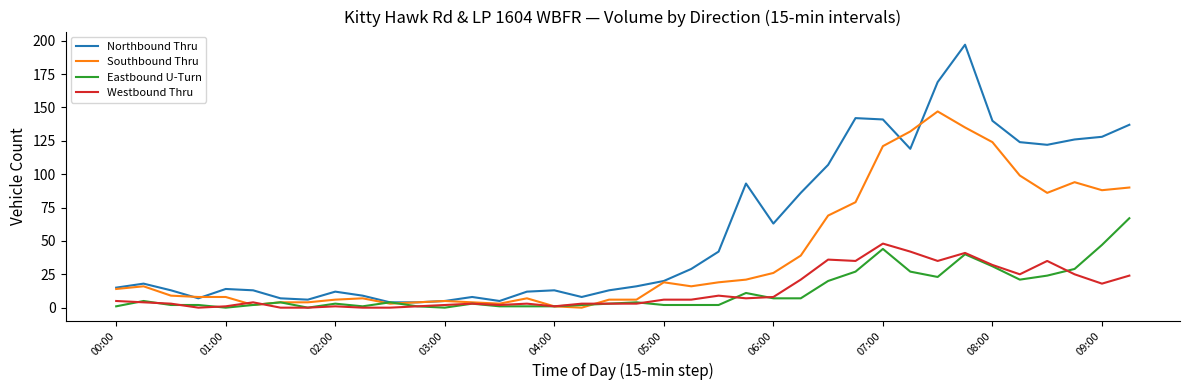

Which series has the largest total across all categories?

Northbound Thru